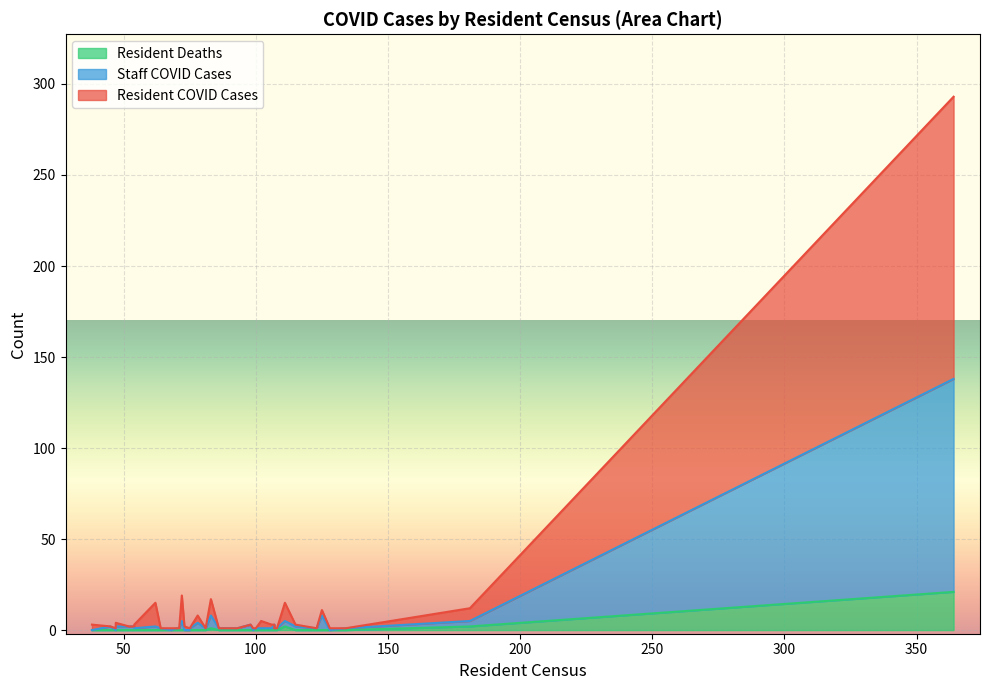

Where does the Staff COVID Cases series first go above 1?

52